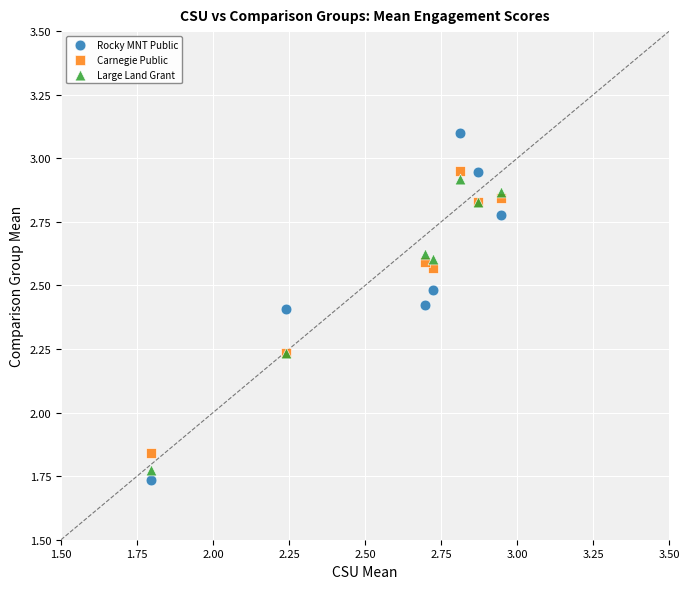

Which series contains the highest Y value?

Rocky MNT Public